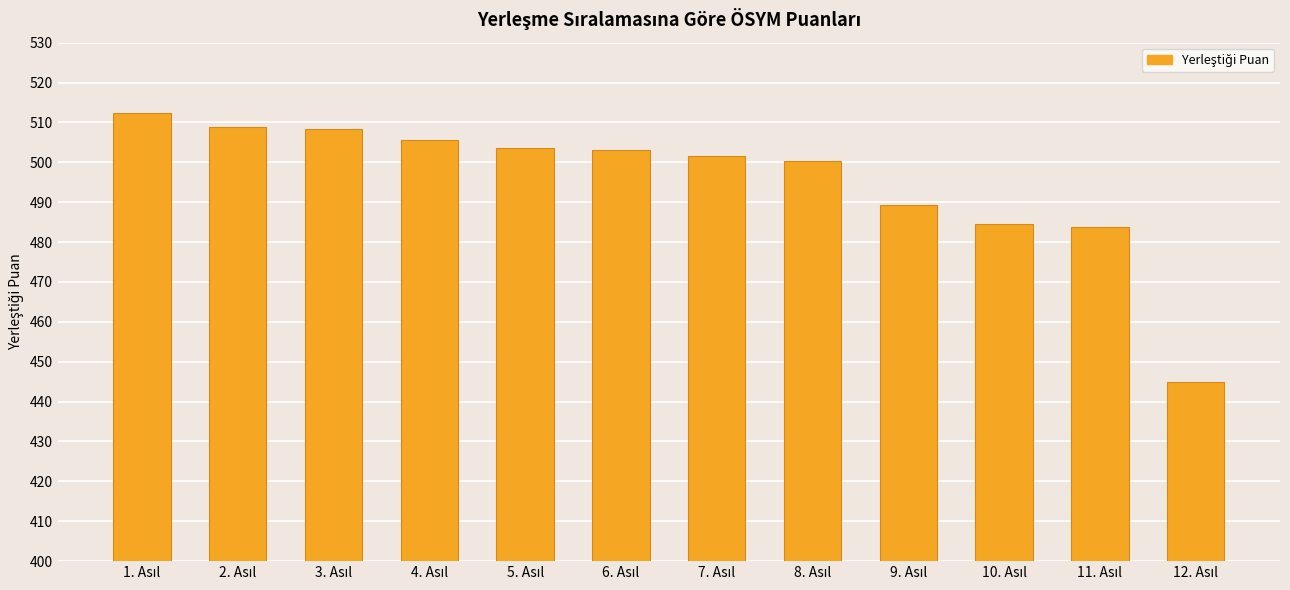

What is the value of the 11th bar from the left?

483.8